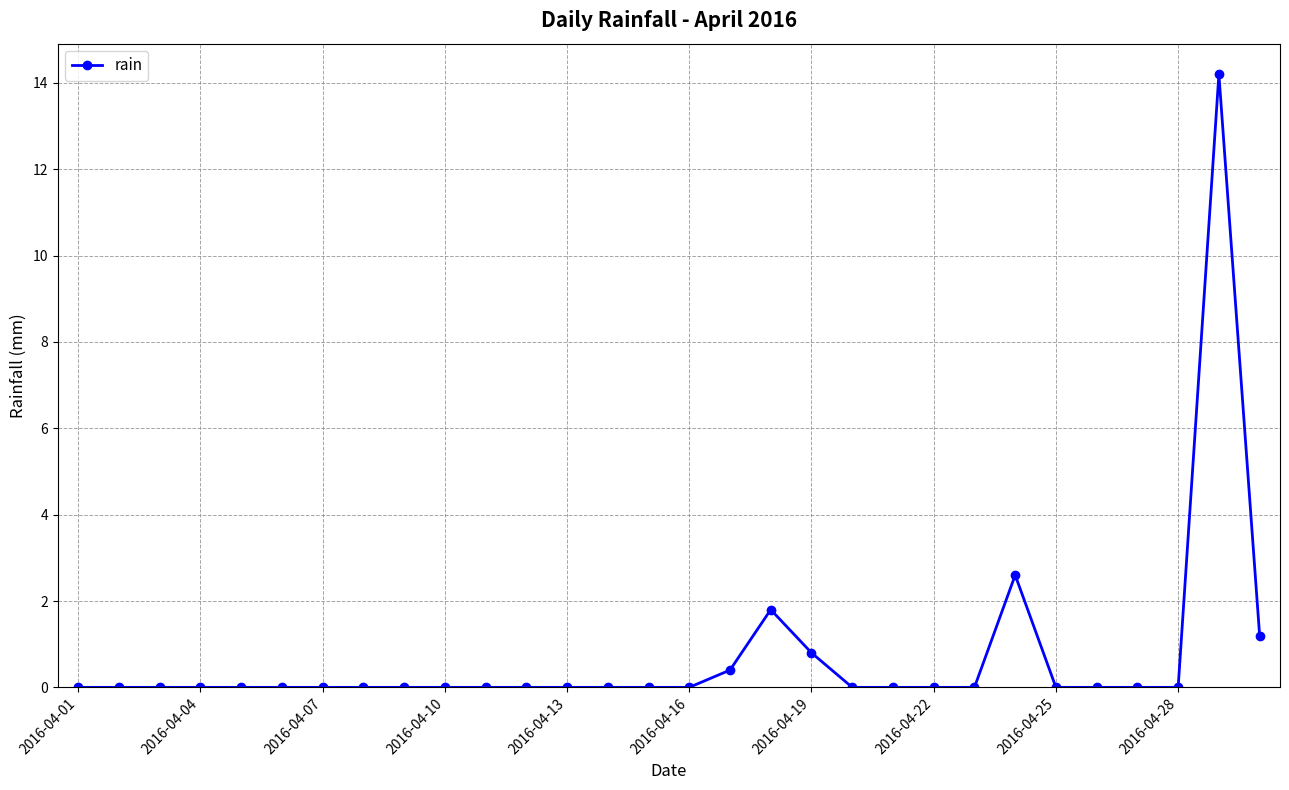

What is the sum of all values?

21.0